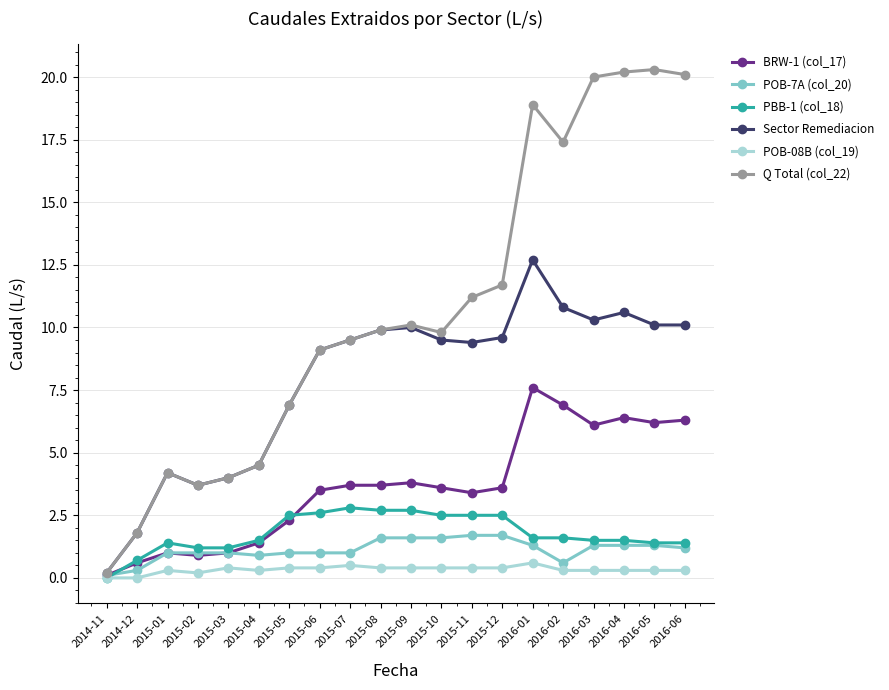

List the series in order of their peak value, lowest first.

POB-08B (col_19), POB-7A (col_20), PBB-1 (col_18), BRW-1 (col_17), Sector Remediacion, Q Total (col_22)